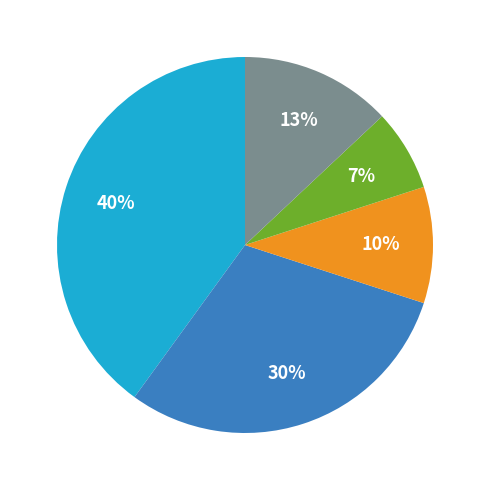

Does any single category account for the majority?

No